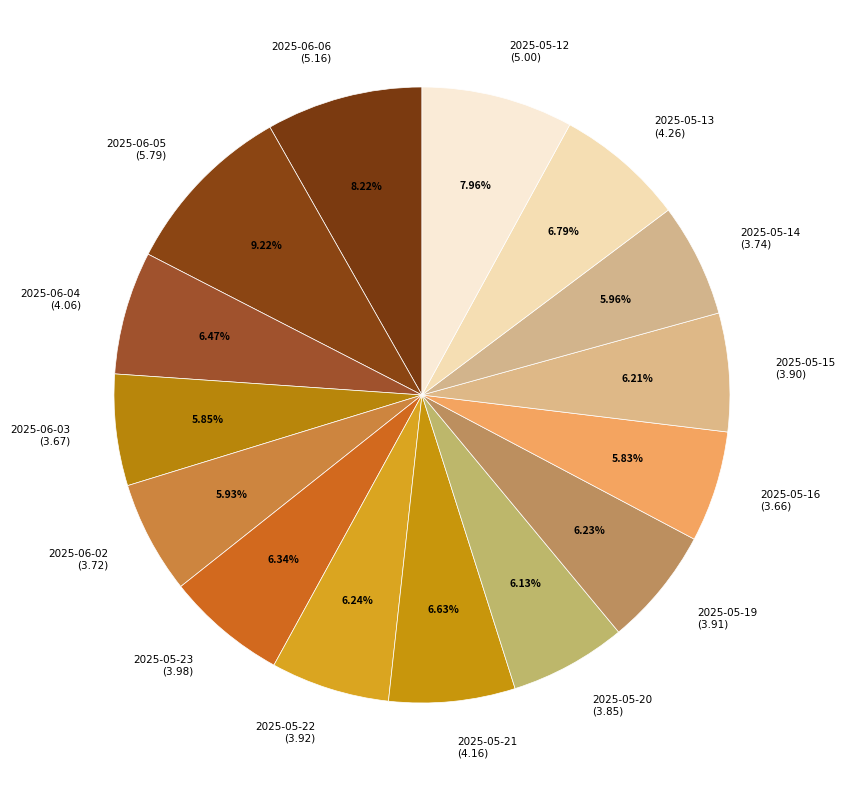

How many slices are in this pie chart?

15